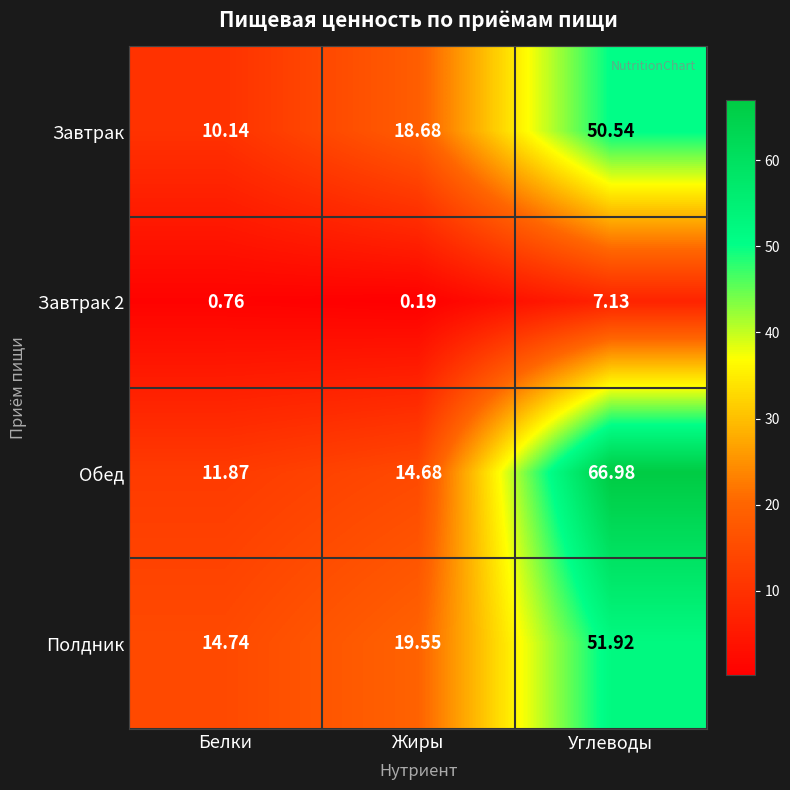

Which category has the lowest value in the Завтрак series?

Белки